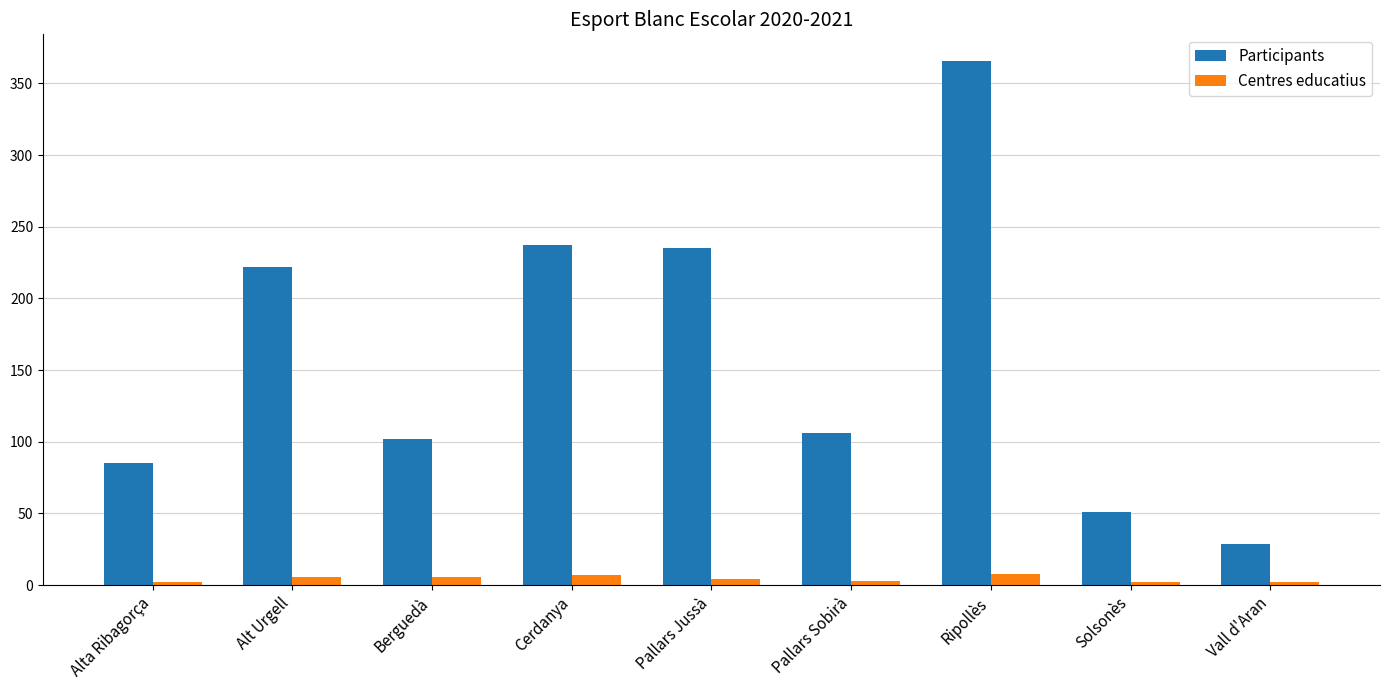

Rank the series by their maximum value, from lowest to highest.

Centres educatius, Participants